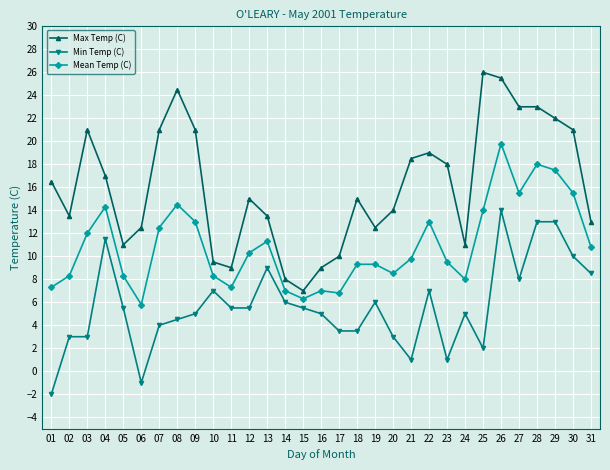

Where is the first local maximum for Mean Temp (C)?

04